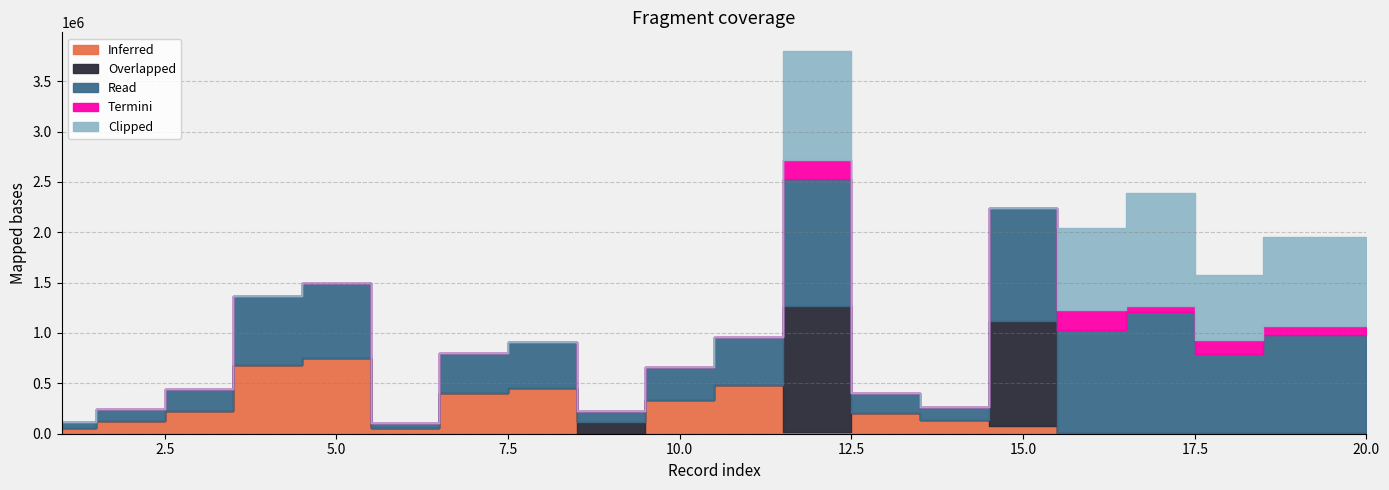

What is the maximum value shown in the chart?

1264974